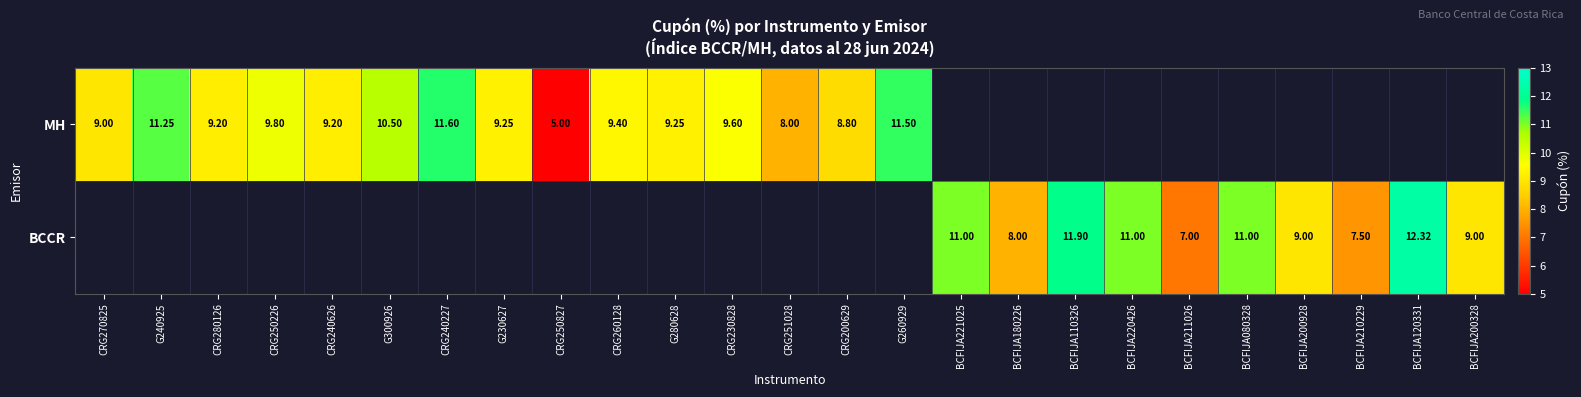

Which category has the highest value across all series?

BCFIJA120331